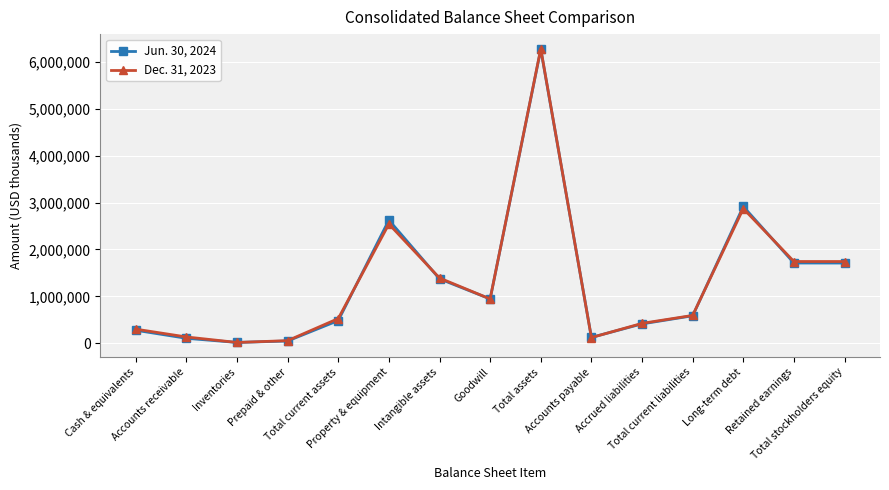

Where is the first local maximum for Jun. 30, 2024?

Property & equipment